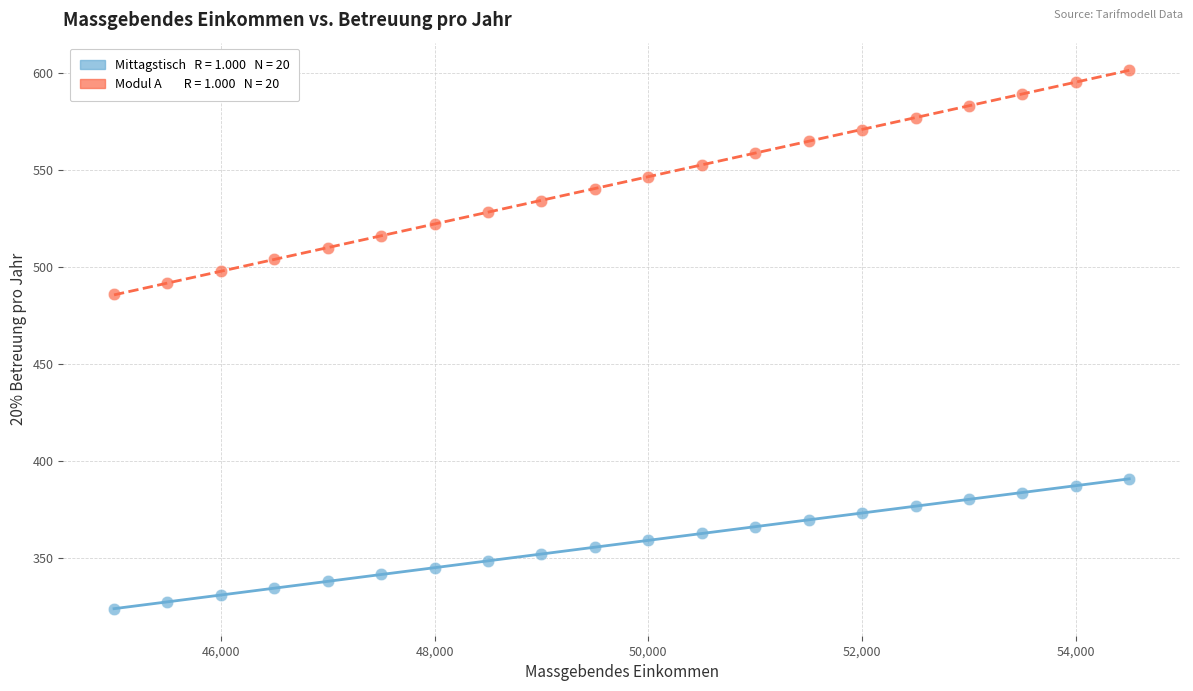

Across all data points, what is the range of X values (max minus min)?

9500.0